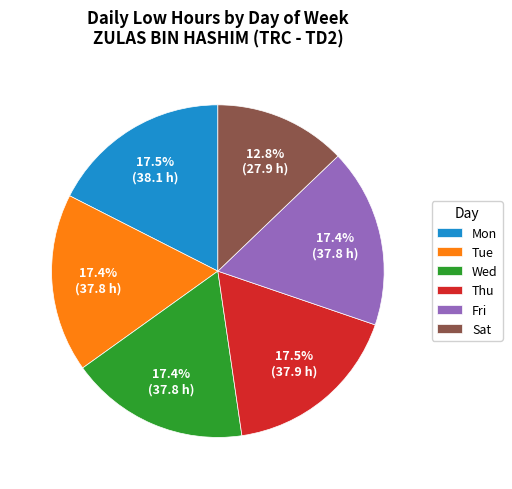

What is the smallest slice in the pie chart?

Sat